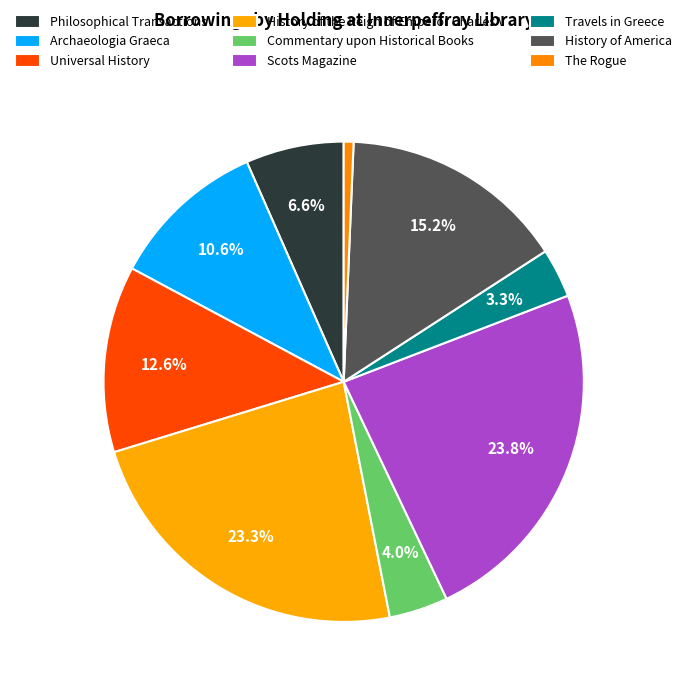

Which slice is the smallest?

The Rogue